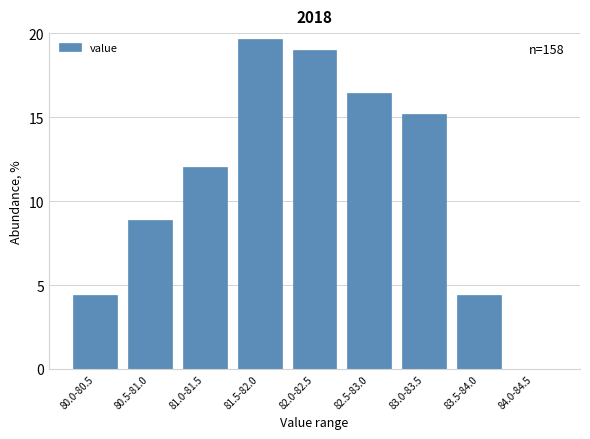

Reading left to right, extract all data points from this chart.

80.0-80.5=4.4	80.5-81.0=8.9	81.0-81.5=12.0	81.5-82.0=19.6	82.0-82.5=19.0	82.5-83.0=16.5	83.0-83.5=15.2	83.5-84.0=4.4	84.0-84.5=0.0